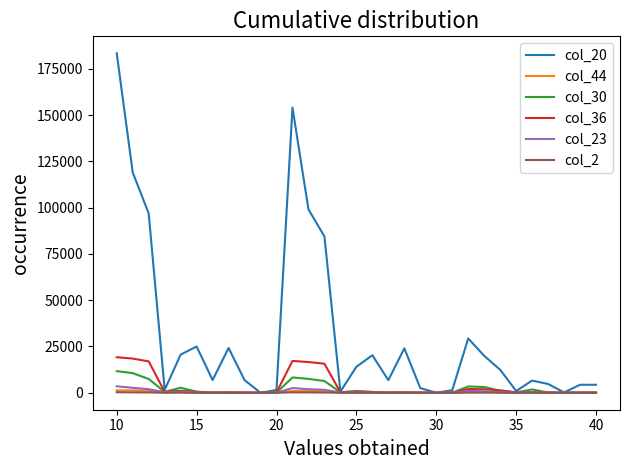

Which series has the widest spread of values?

col_20